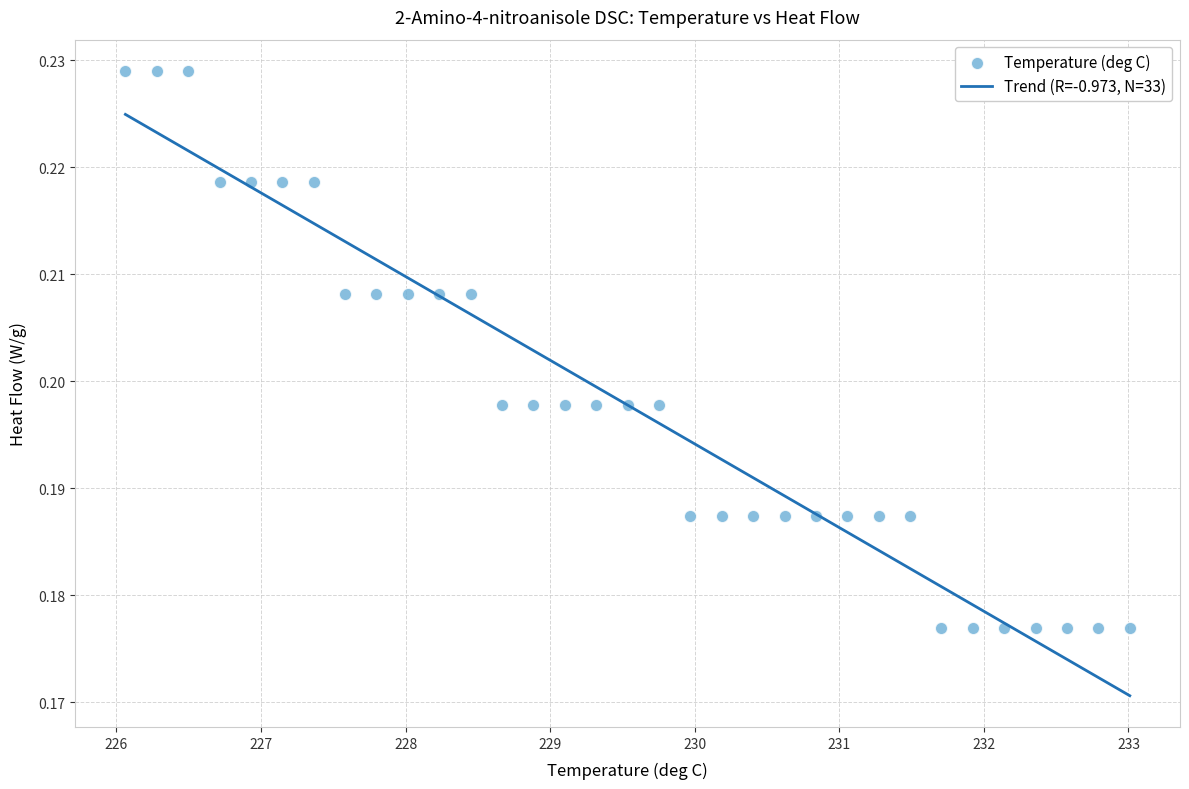

What is the range of X values (max minus min)?

6.9